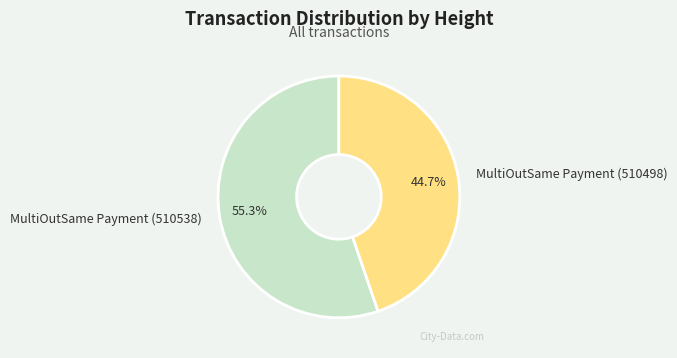

True or false: MultiOutSame Payment (510498) accounts for 45% of the total.

True